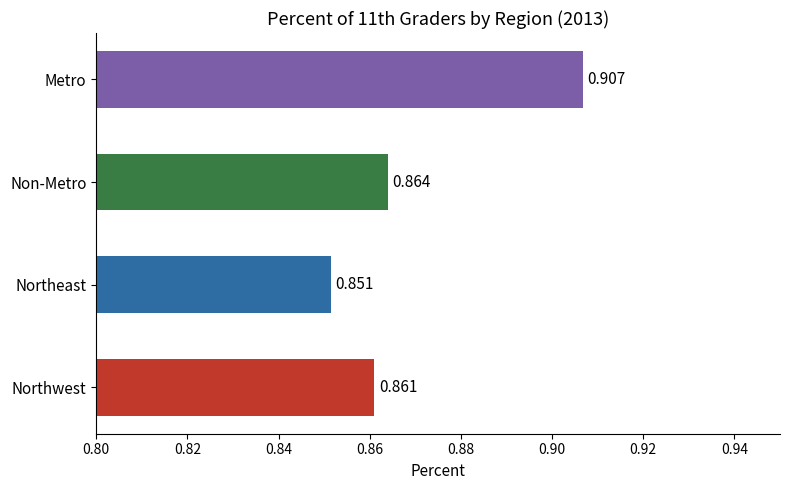

Which category has the highest value across all series?

Metro